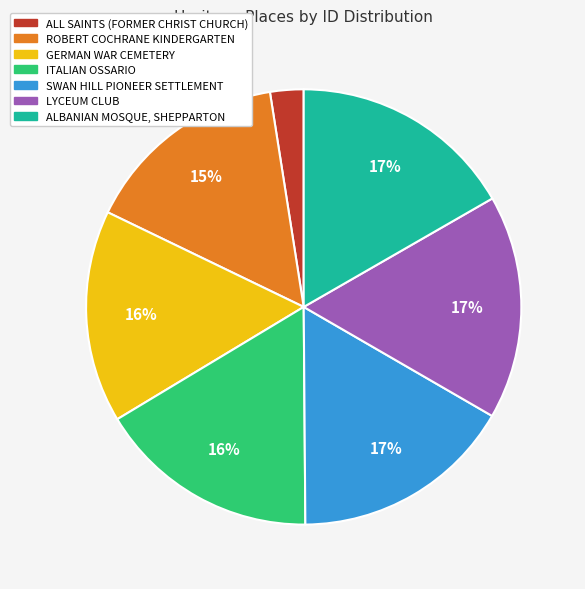

How many slices are in this pie chart?

7